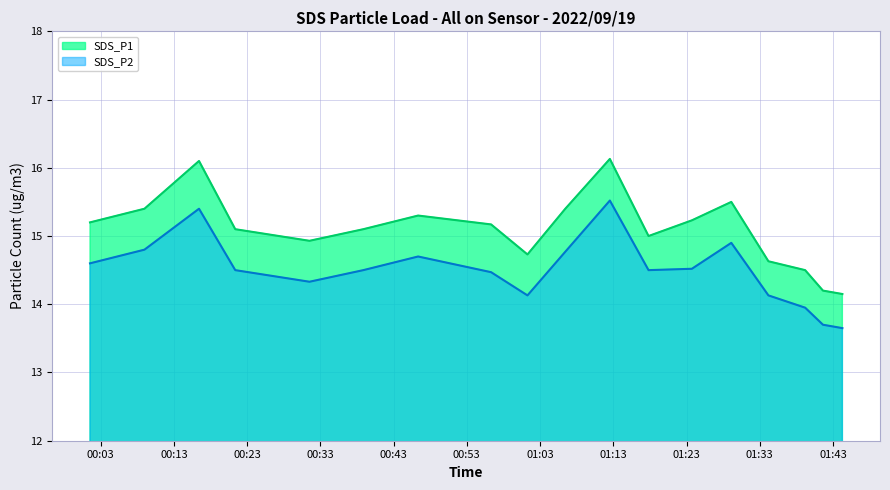

How many interior local peaks does the SDS_P1 series have?

4